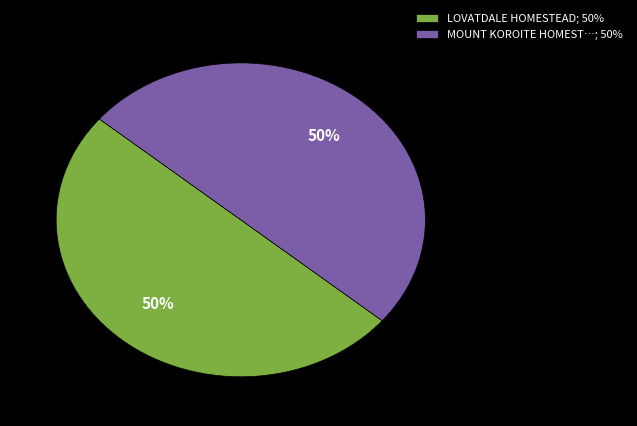

Is it true that LOVATDALE HOMESTEAD; 50% is 50% of the pie?

True